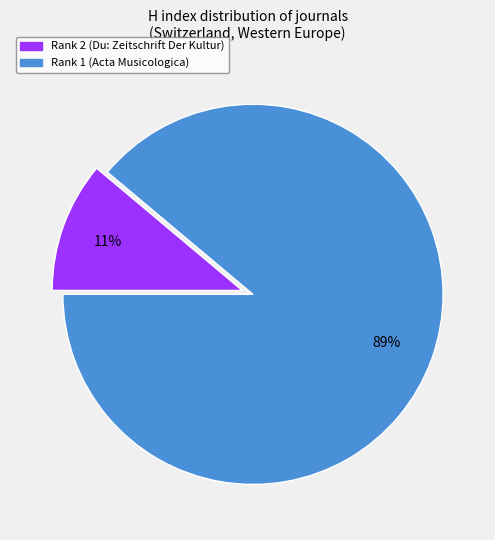

Is it true that Rank 1 (Acta Musicologica) is 99% of the pie?

False